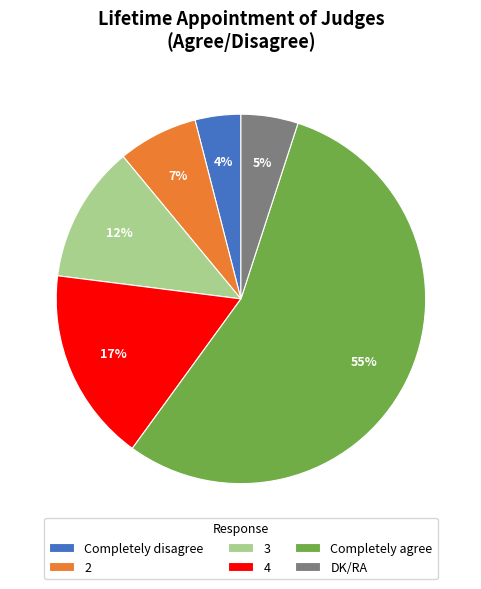

Which category has the smallest portion of the pie?

Completely disagree